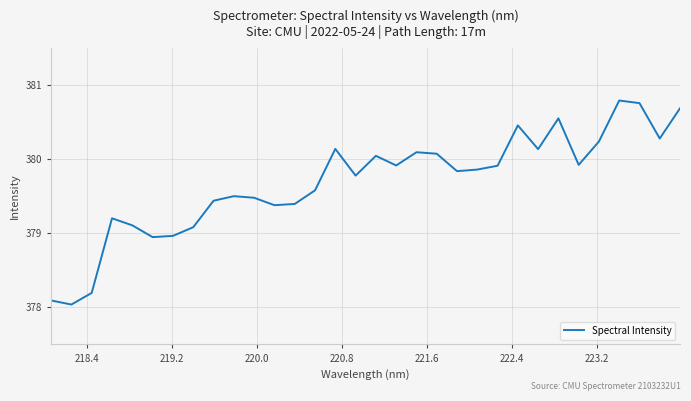

What is the smallest value displayed?

378.0